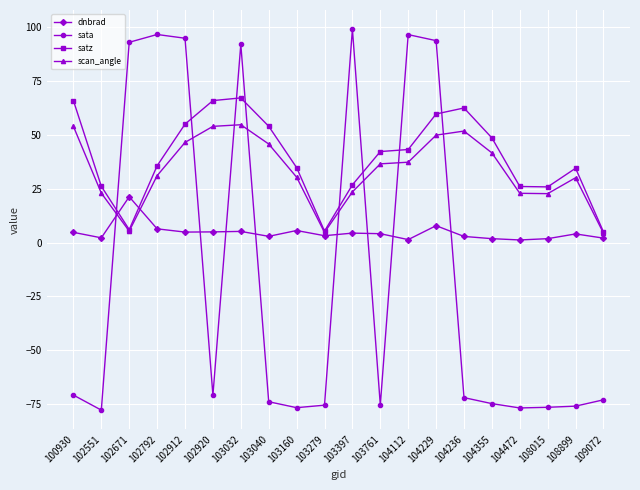

Where do dnbrad and scan_angle first cross each other?

102551 and 102671